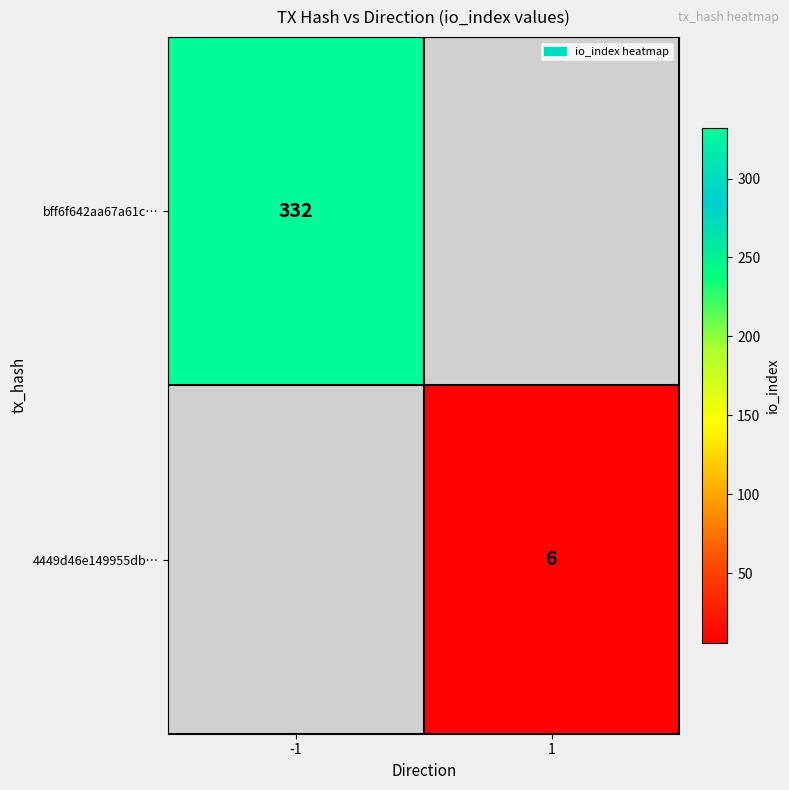

Is it true that bff6f642aa67a61c… equals 469 at -1?

False